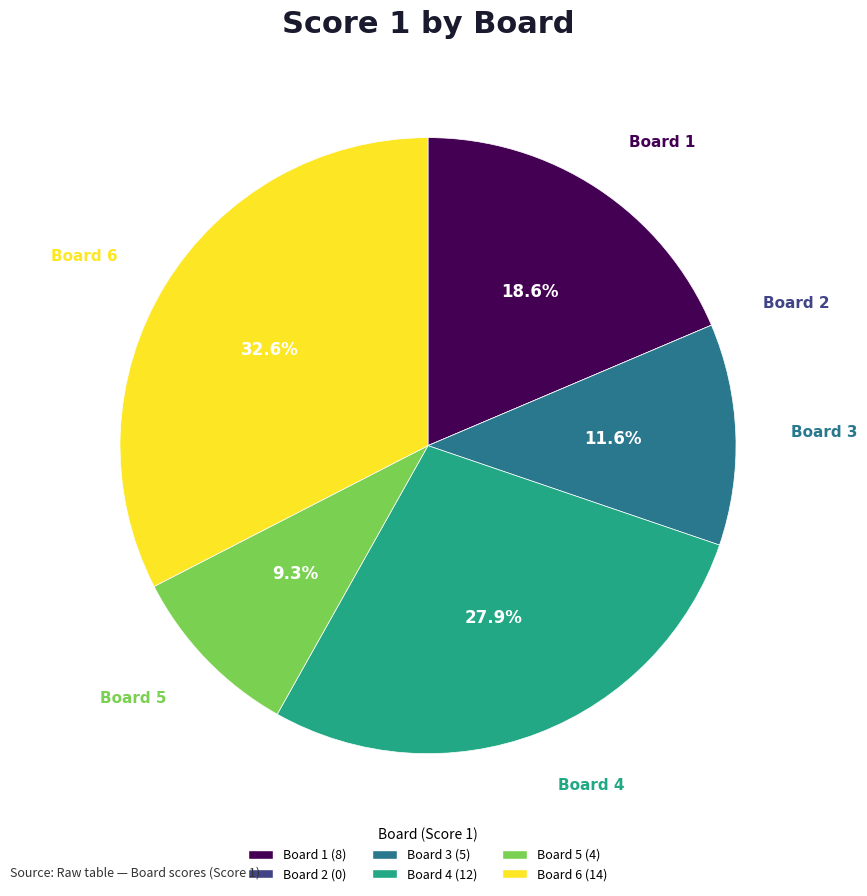

To the nearest percent, what is the difference between the largest and smallest slice percentages?

33%